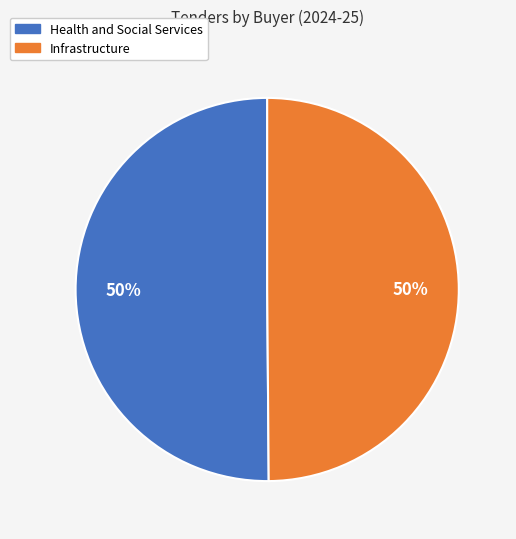

The Infrastructure slice represents 50% of the pie. True or false?

True